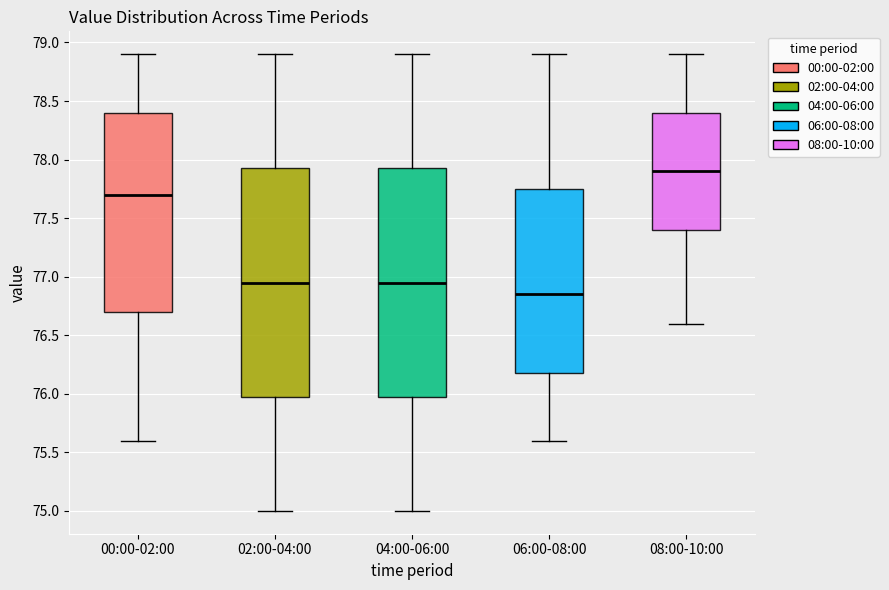

Reading left to right, read every box against the y-axis: the position of its median line, the range the box covers, and the ends of its whiskers. The values are not printed on the chart, so give them approximately, as read against the axis.

00:00-02:00: median 77.70, box 76.70 to 78.40, whiskers 75.60 to 78.90
02:00-04:00: median 76.95, box 76.00 to 77.95, whiskers 75.00 to 78.90
04:00-06:00: median 76.95, box 76.00 to 77.95, whiskers 75.00 to 78.90
06:00-08:00: median 76.85, box 76.20 to 77.75, whiskers 75.60 to 78.90
08:00-10:00: median 77.90, box 77.40 to 78.40, whiskers 76.60 to 78.90